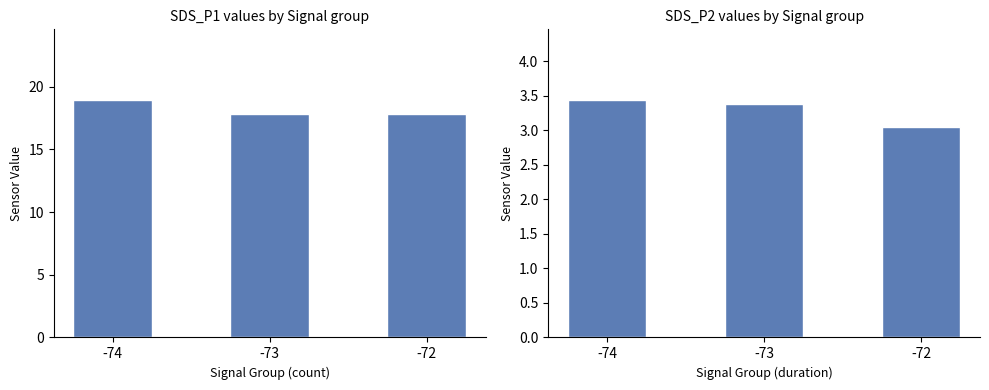

What are all the series names shown in the legend?

SDS_P1, SDS_P2